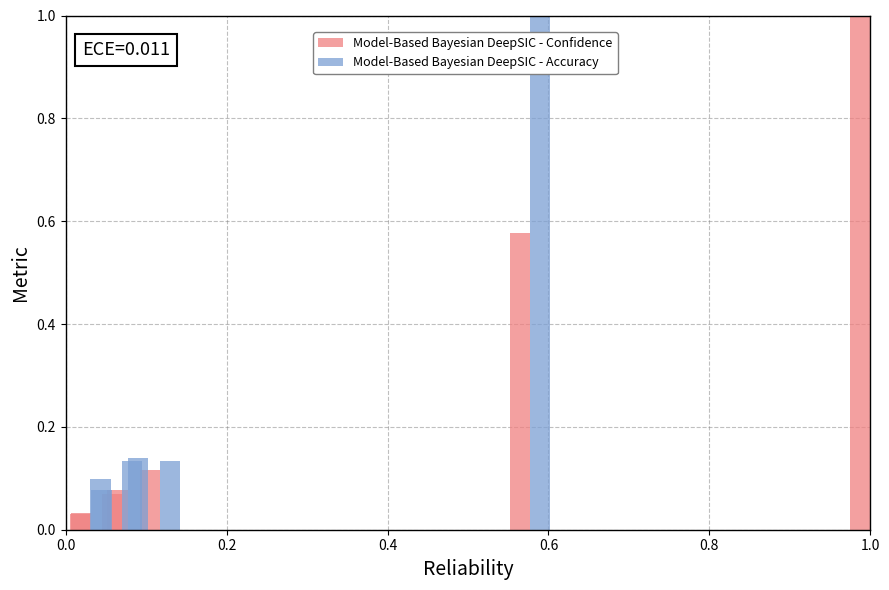

What is the minimum value for Model-Based Bayesian DeepSIC - Accuracy?

0.1